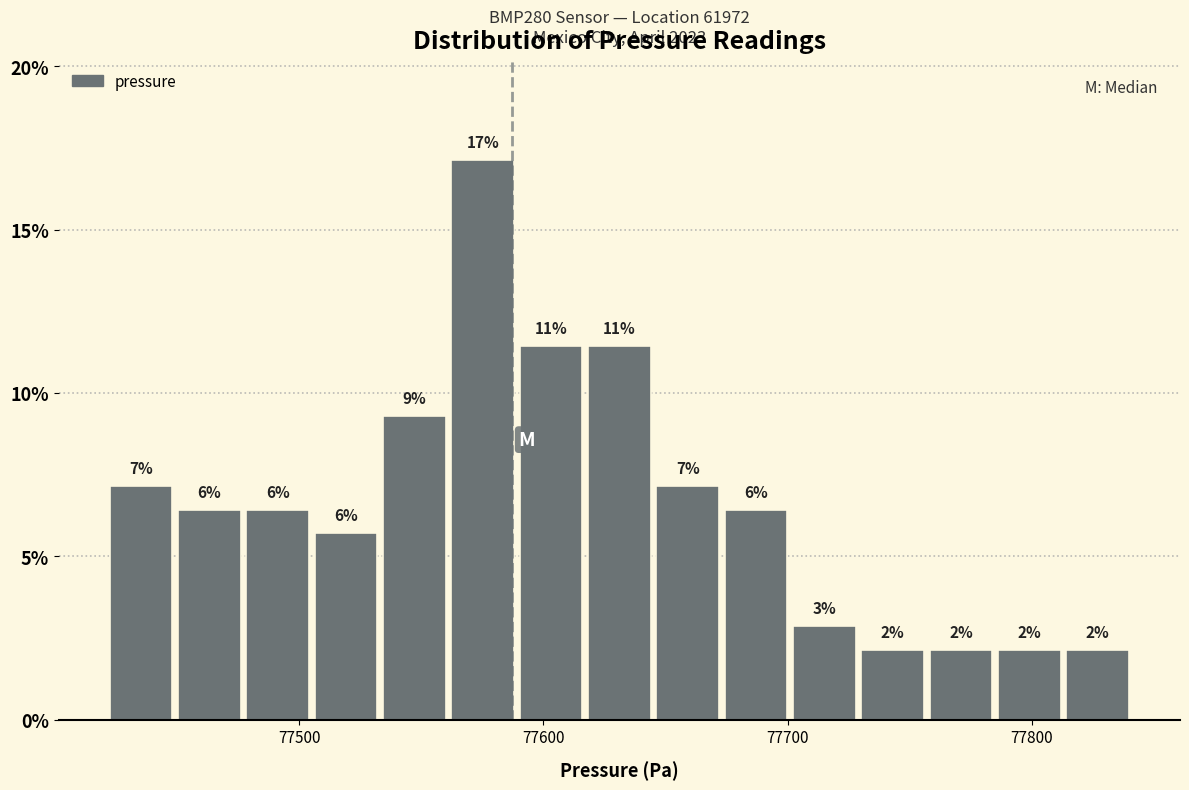

Read against the x-axis, roughly where is the centre of the tallest bar?

77580